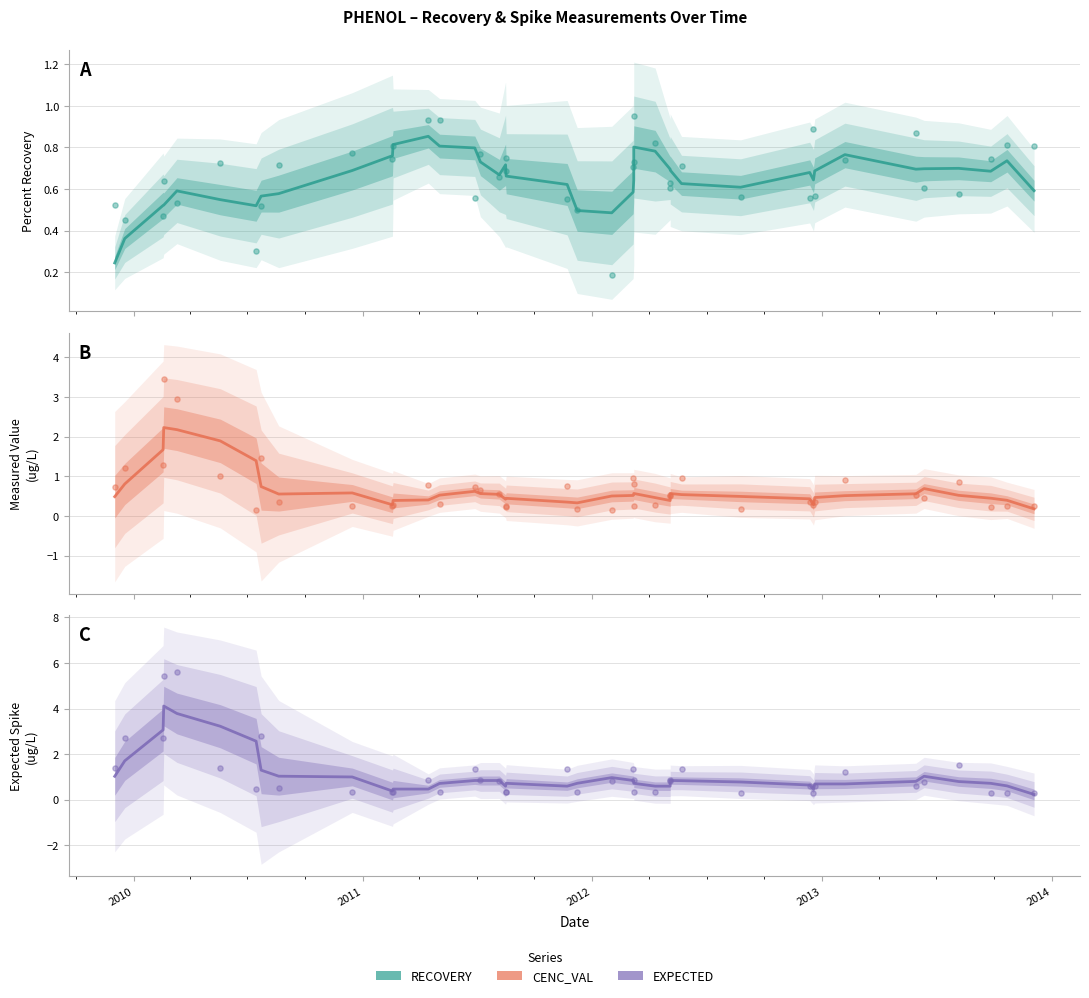

Which series reaches the maximum Y coordinate?

EXPECTED